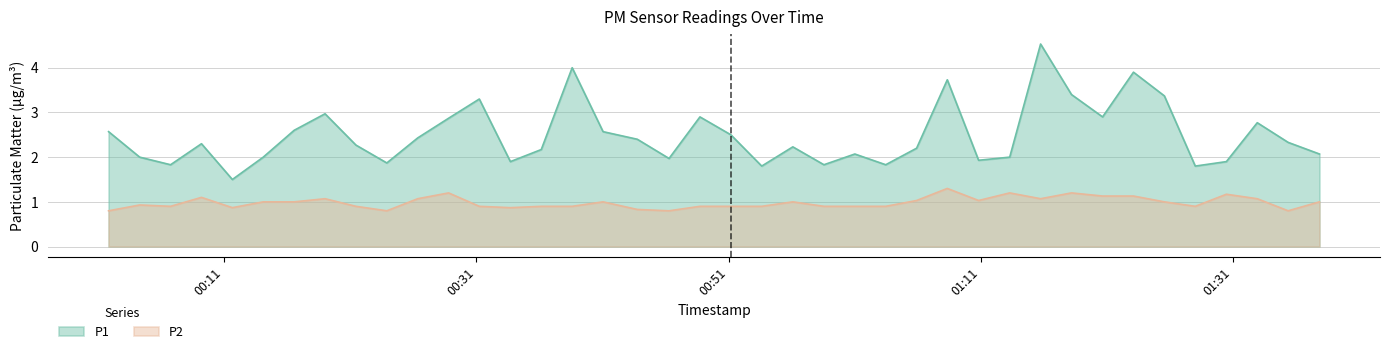

True or false: P2 and P1 intersect in this chart.

False